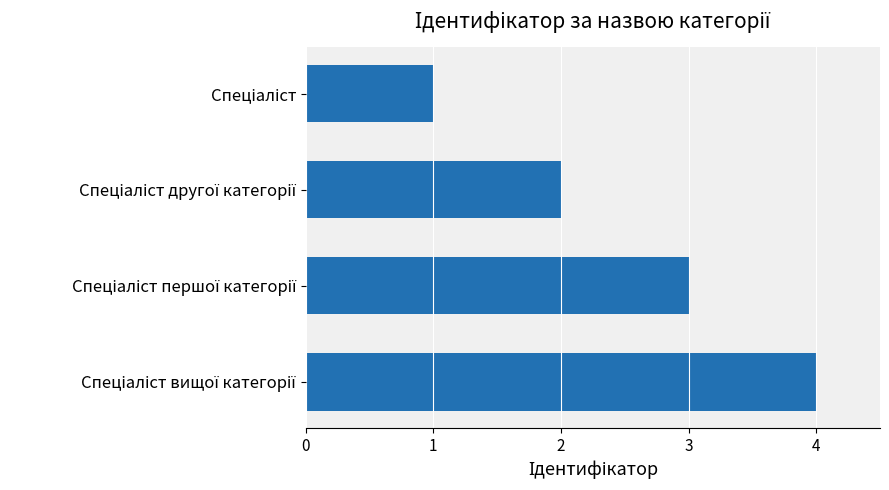

What is the maximum value shown in the chart?

4